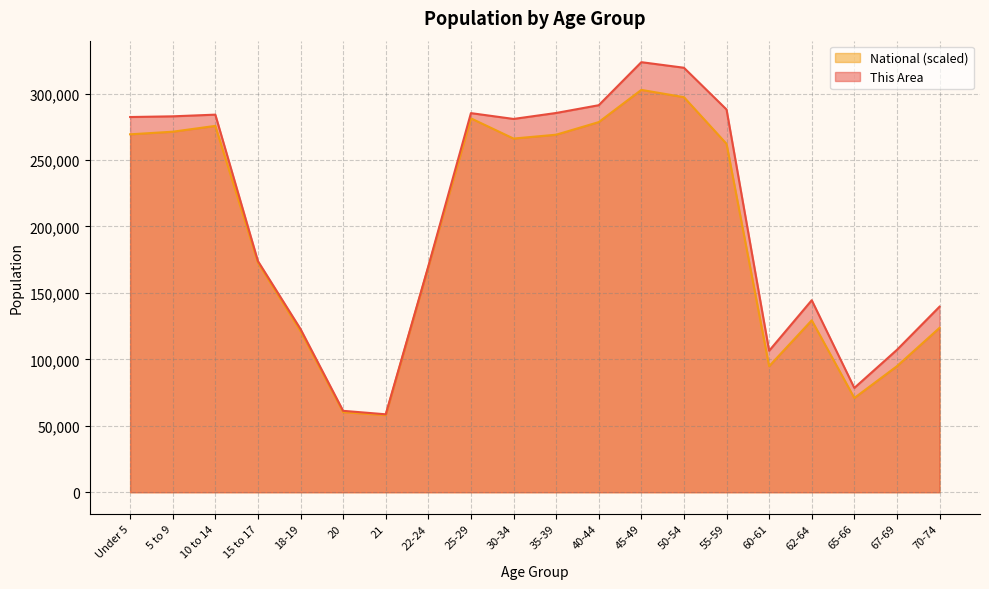

The National series shows 192612.4 at 18-19. True or false?

False